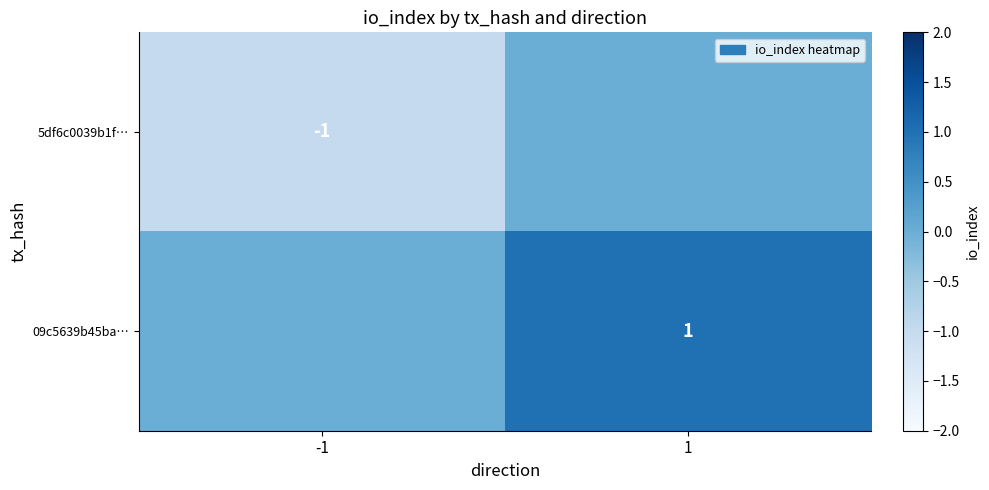

Between -1 and 1, which is larger?

1